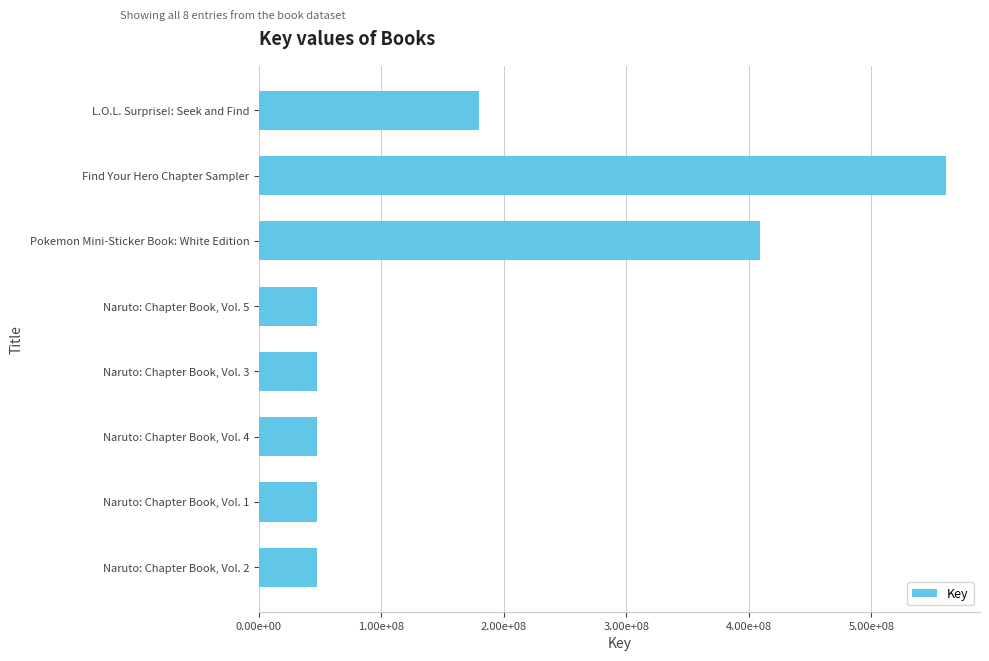

Rank the categories by value from highest to lowest.

Find Your Hero Chapter Sampler, Pokemon Mini-Sticker Book: White Edition, L.O.L. Surprise!: Seek and Find, Naruto: Chapter Book, Vol. 5, Naruto: Chapter Book, Vol. 4, Naruto: Chapter Book, Vol. 3, Naruto: Chapter Book, Vol. 2, Naruto: Chapter Book, Vol. 1